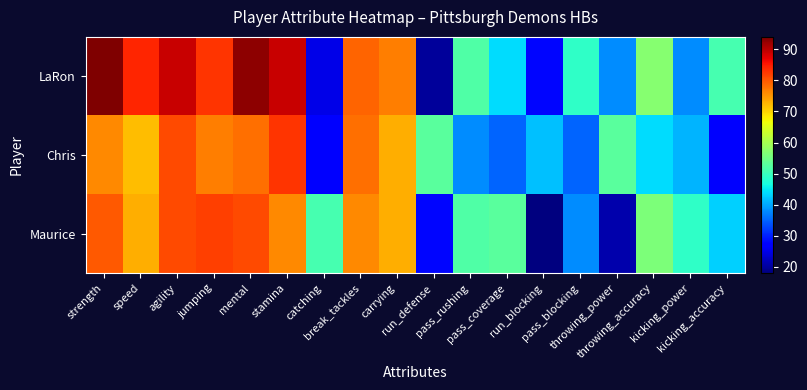

Reading left to right, list all the values displayed in this chart.

LaRon: strength=94	speed=84	agility=89	jumping=83	mental=93	stamina=89	catching=25	break_tackles=79	carrying=77	run_defense=20	pass_rushing=52	pass_coverage=44	run_blocking=28	pass_blocking=49	throwing_power=38	throwing_accuracy=57	kicking_power=38	kicking_accuracy=51
Chris: strength=76	speed=72	agility=81	jumping=77	mental=78	stamina=83	catching=27	break_tackles=78	carrying=73	run_defense=53	pass_rushing=38	pass_coverage=35	run_blocking=42	pass_blocking=35	throwing_power=53	throwing_accuracy=44	kicking_power=41	kicking_accuracy=27
Maurice: strength=80	speed=73	agility=81	jumping=82	mental=81	stamina=76	catching=51	break_tackles=76	carrying=73	run_defense=28	pass_rushing=52	pass_coverage=53	run_blocking=18	pass_blocking=38	throwing_power=21	throwing_accuracy=56	kicking_power=49	kicking_accuracy=43